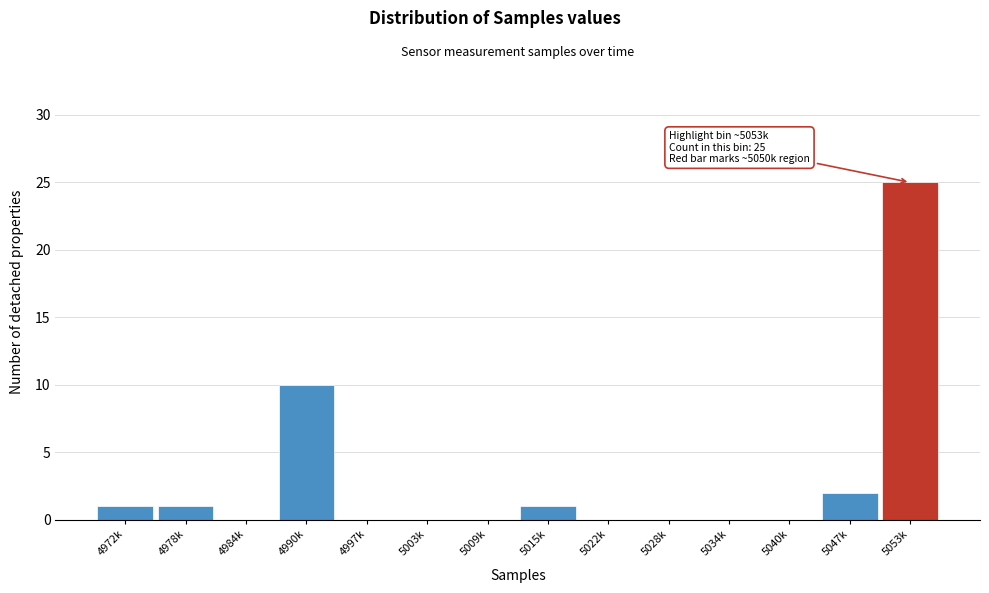

Reading left to right, list all the values displayed in this chart.

4972k=1	4978k=1	4984k=0	4990k=10	4997k=0	5003k=0	5009k=0	5015k=1	5022k=0	5028k=0	5034k=0	5040k=0	5047k=2	5053k=25